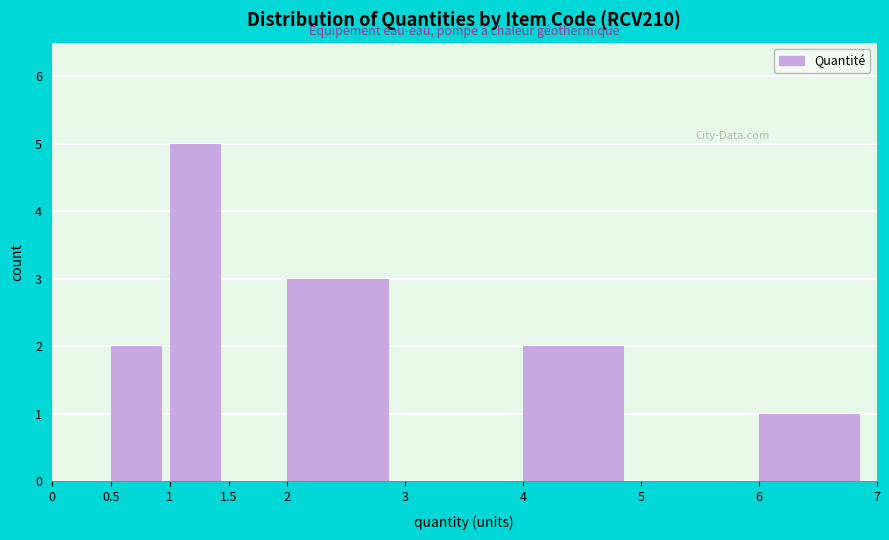

Reading left to right, list every bar in this chart as the range it spans on the x-axis followed by its height. The values are not printed on the chart, so give them approximately, as read against the axis.

0 to 0.5: 0
0.5 to 1: 2
1 to 1.5: 5
1.5 to 2: 0
2 to 3: 3
3 to 4: 0
4 to 5: 2
5 to 6: 0
6 to 7: 1